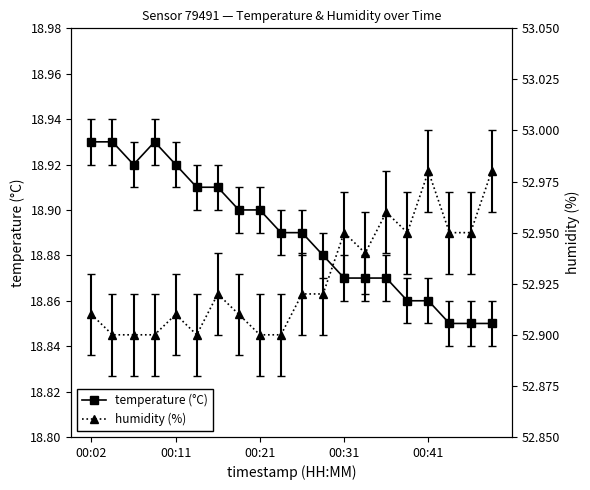

The value of temperature at 00:14 is 9.1. True or false?

False